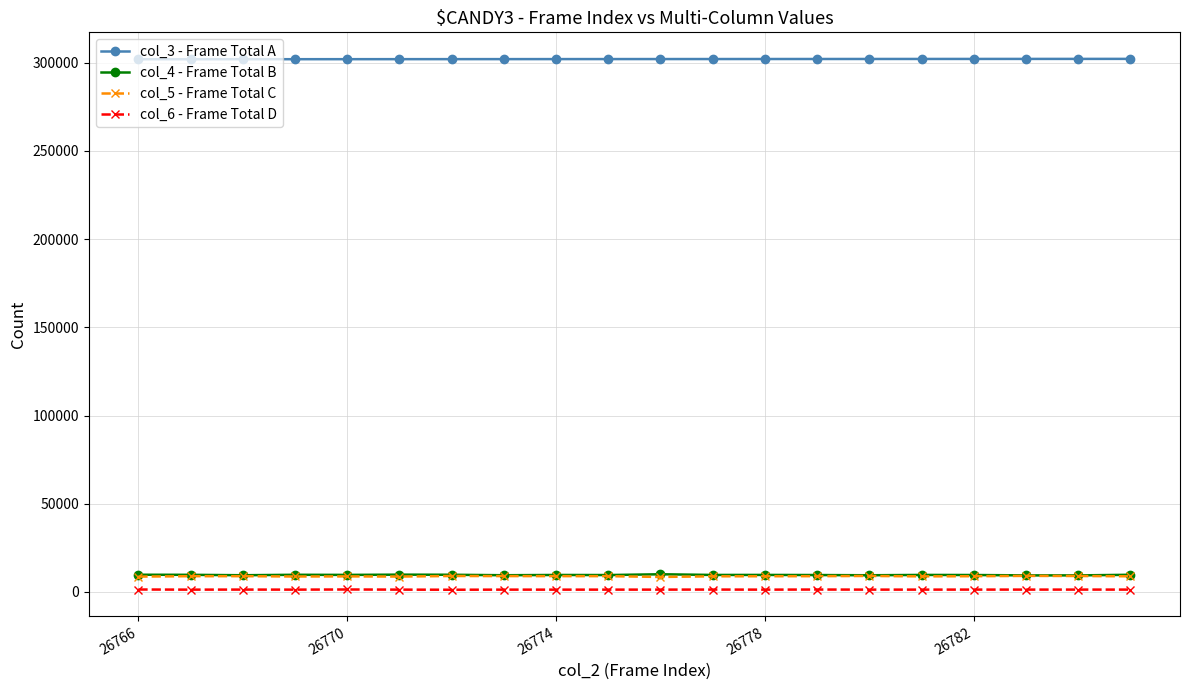

At how many categories does at least one series exceed 28127?

20